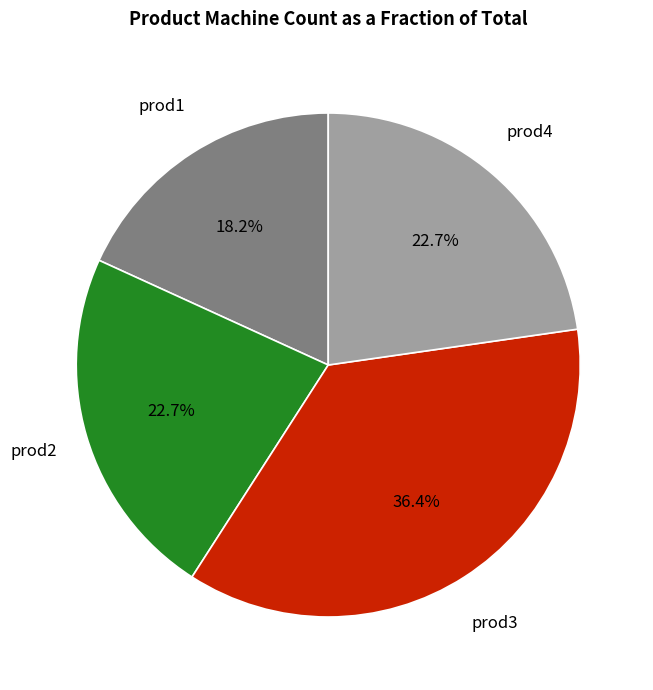

Is there any slice that represents more than half of the pie?

No